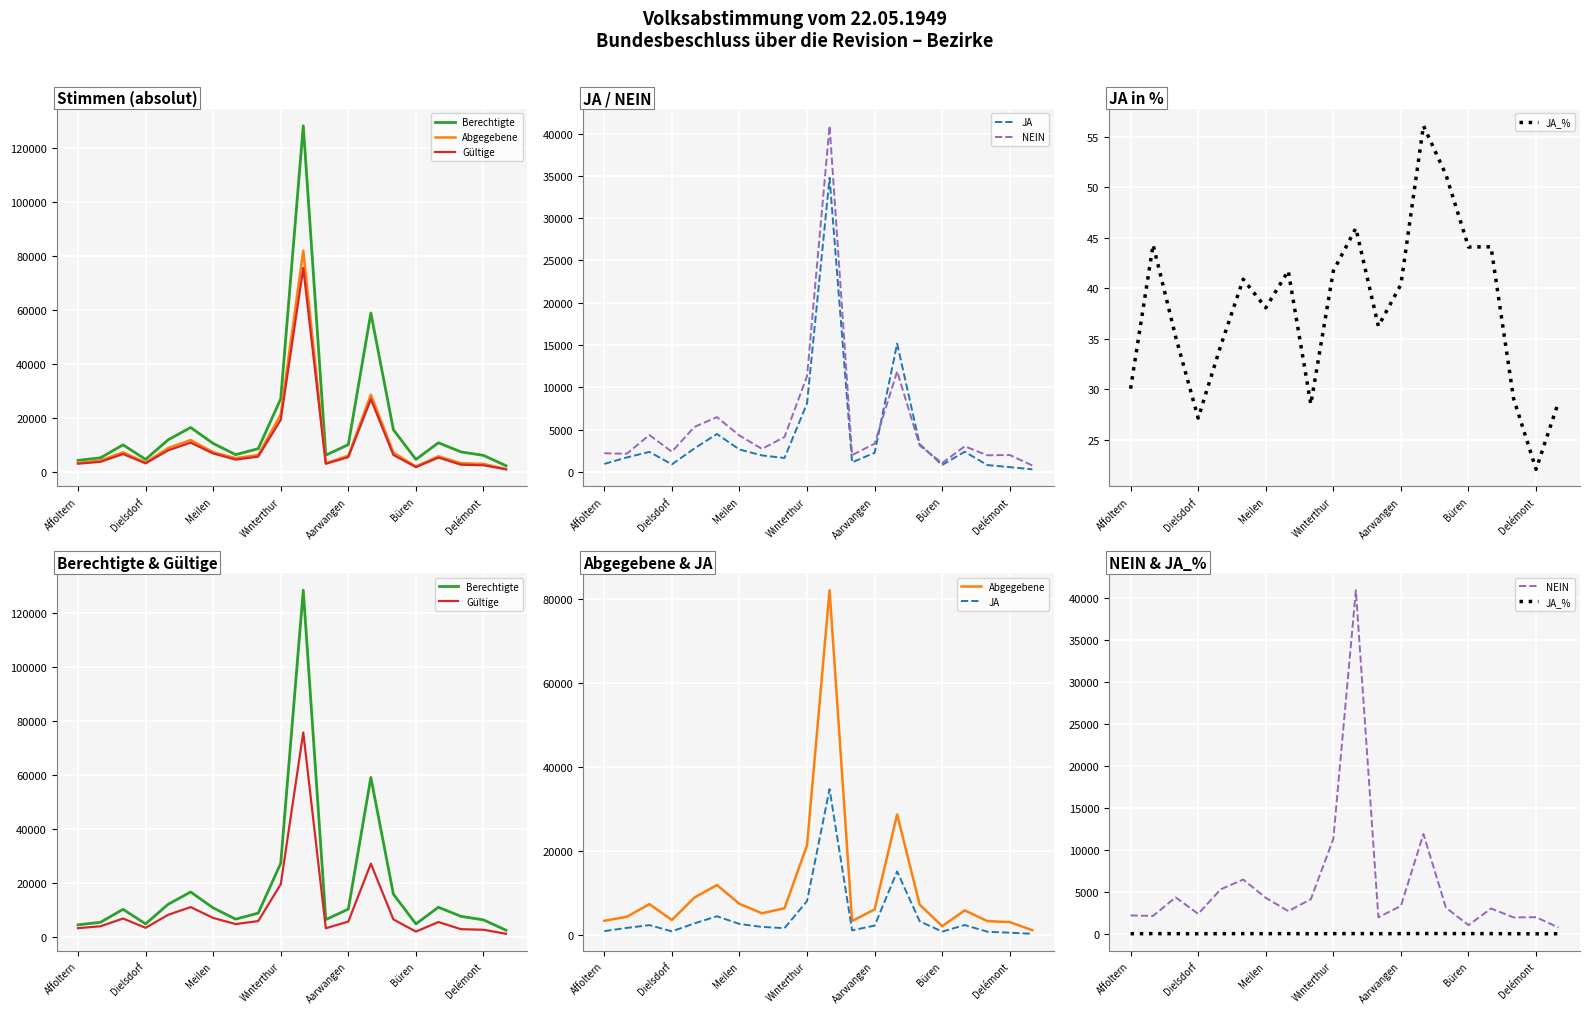

What are all the series names shown in the legend?

Berechtigte, Abgegebene, Gültige, JA, NEIN, JA_%